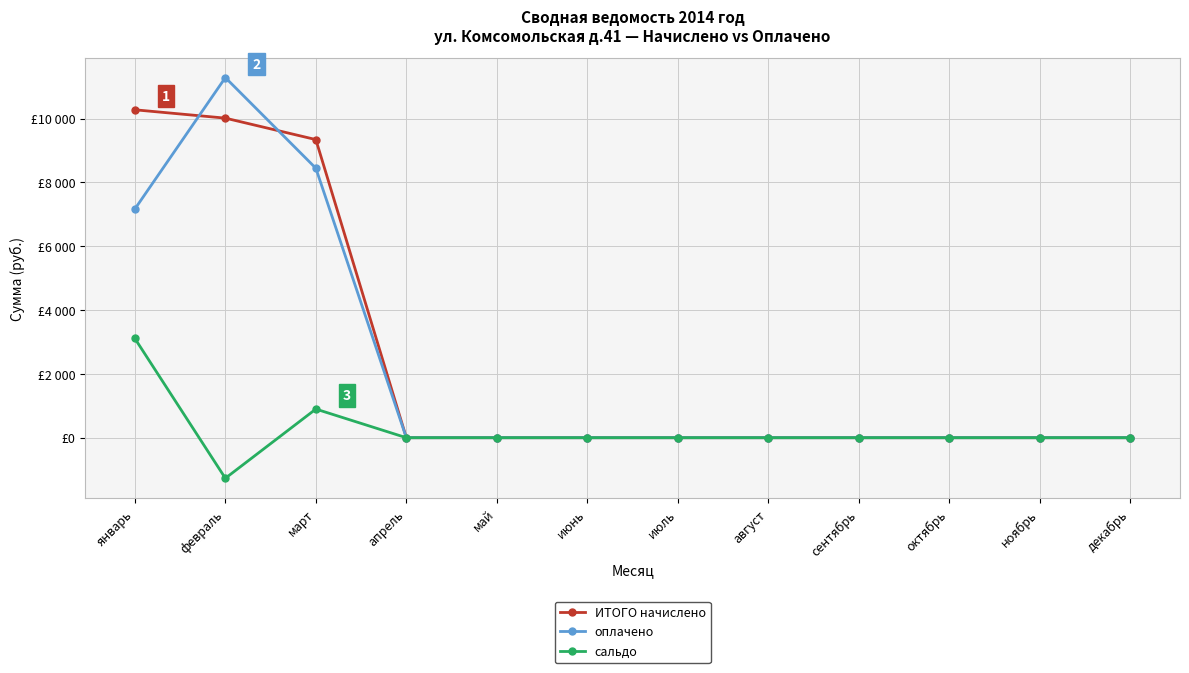

Is this an area chart (filled region under the line)?

No